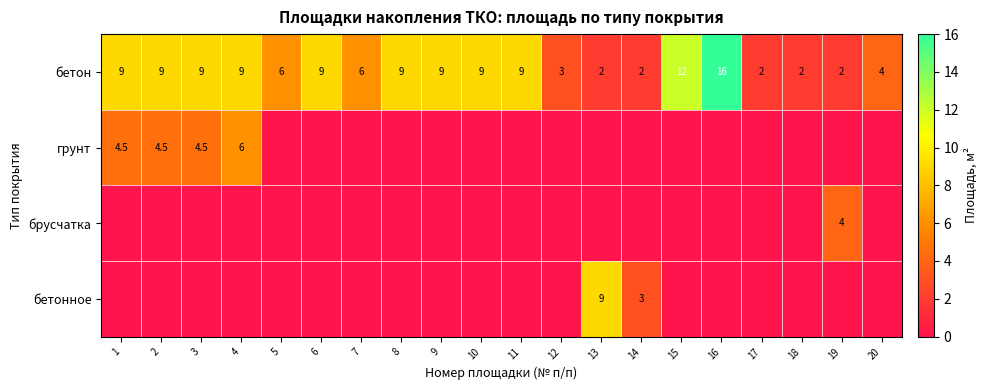

The бетон series shows 9.0 at 8. True or false?

True